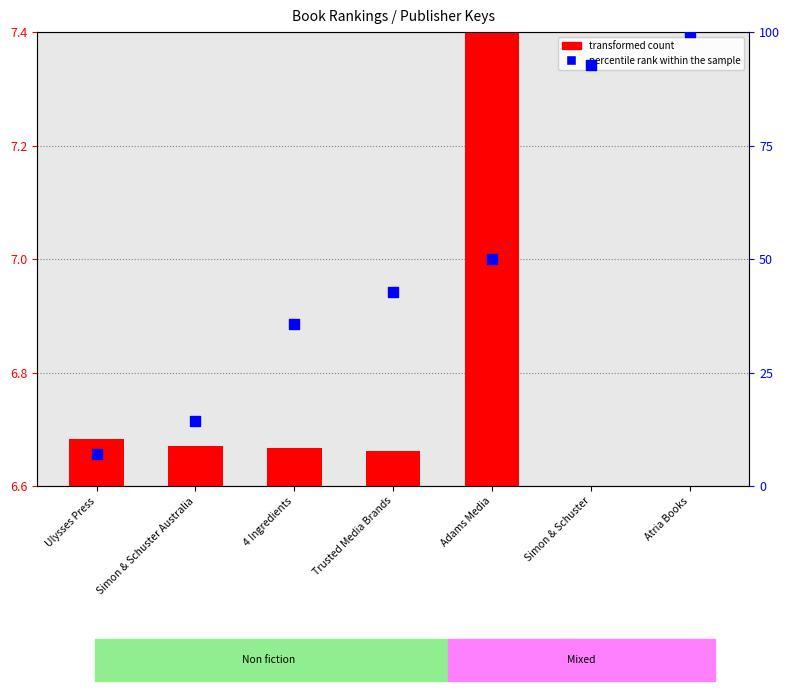

What is the change in value from 4 Ingredients to Adams Media?

+14.3